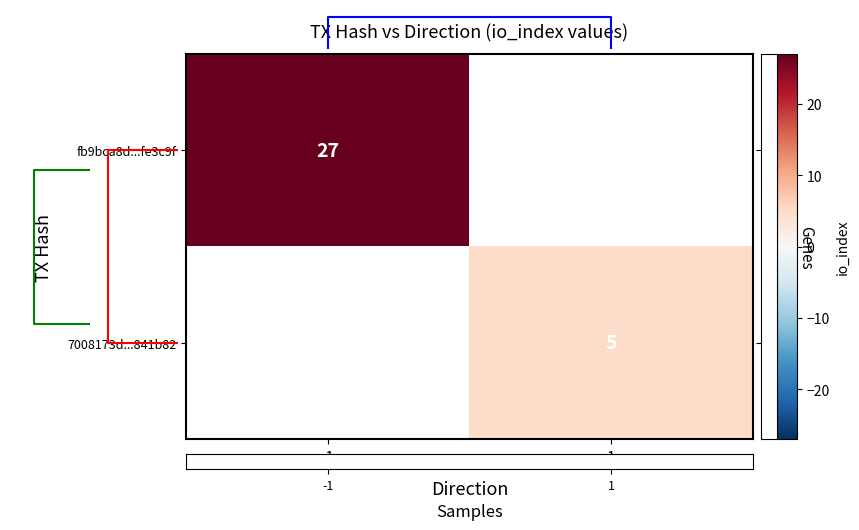

Is it true that 7008173d...841b82 equals 5 at 1?

True